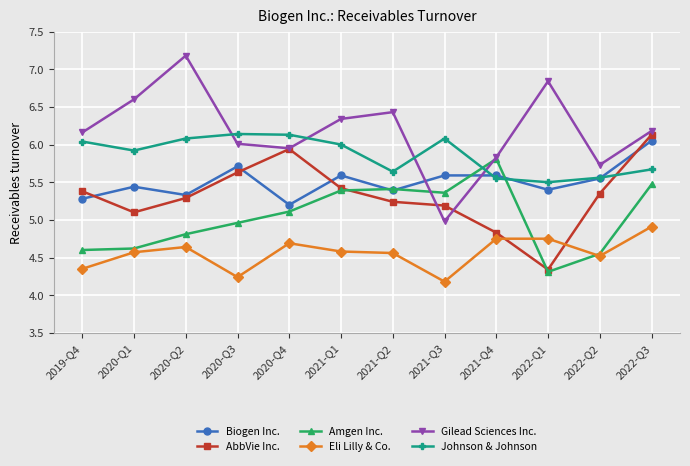

Does the chart display data point markers on the line(s)?

Yes